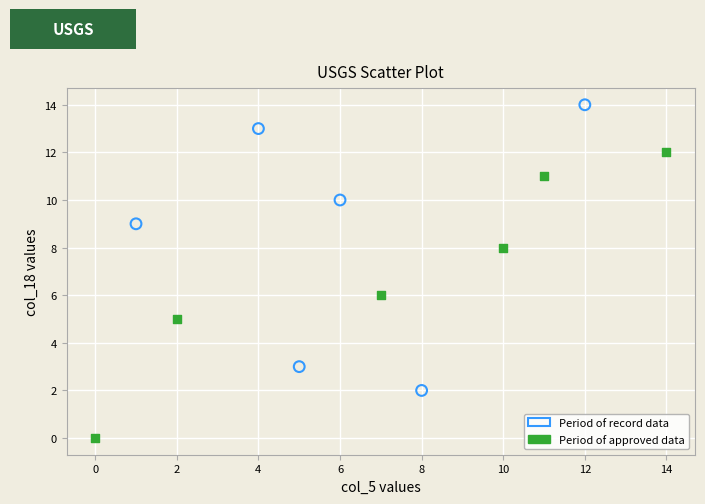

Which series contains the highest Y value?

Period of record data